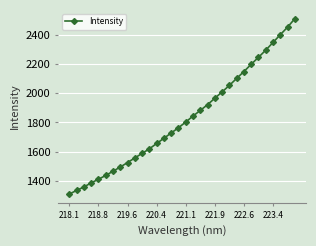

What is the value of the 26th point from the left?

2197.0